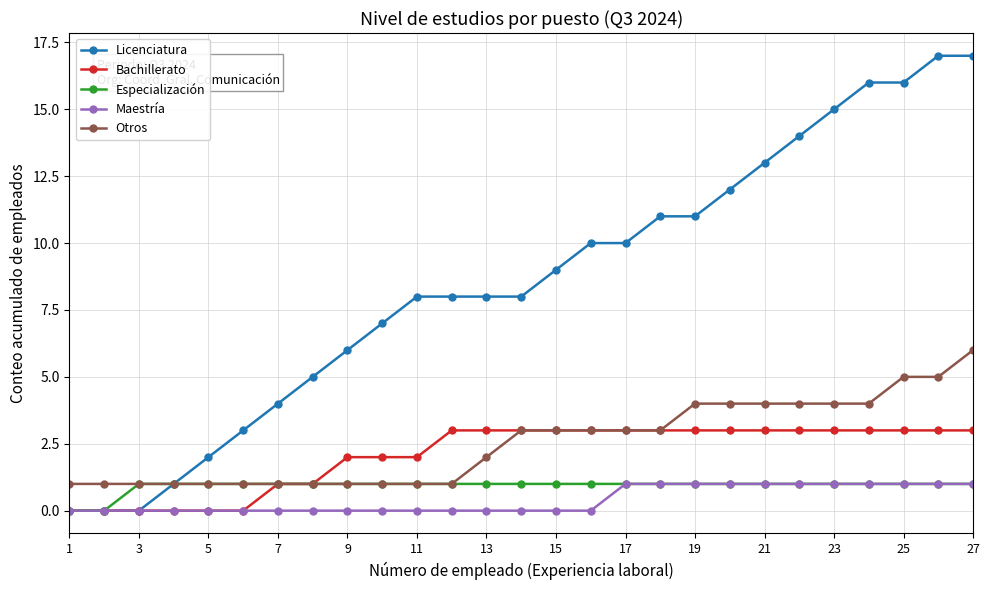

What is the greatest value displayed?

17